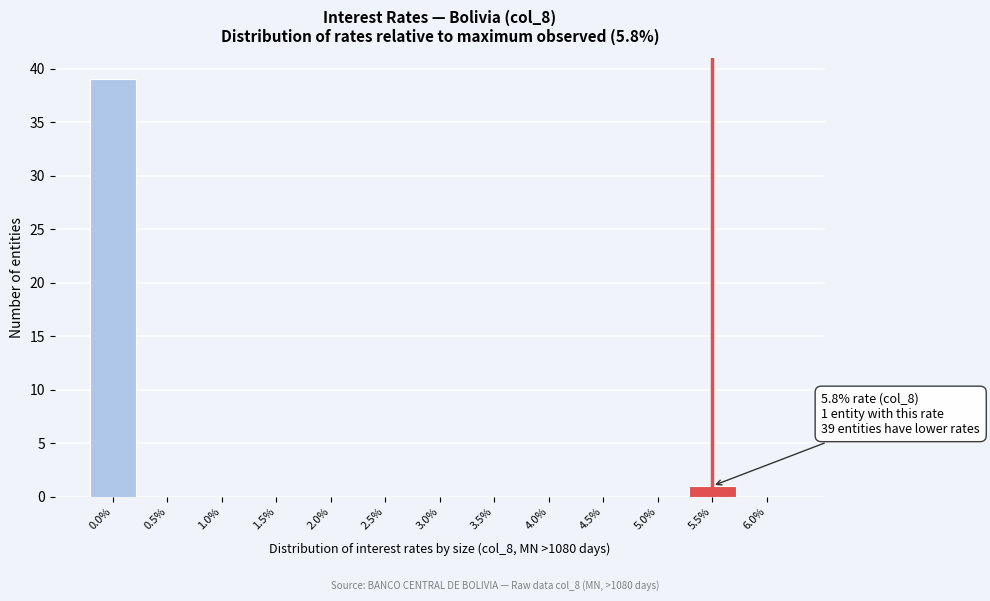

Reading left to right, list all the values displayed in this chart.

0.0%=39	0.5%=0	1.0%=0	1.5%=0	2.0%=0	2.5%=0	3.0%=0	3.5%=0	4.0%=0	4.5%=0	5.0%=0	5.5%=1	6.0%=0